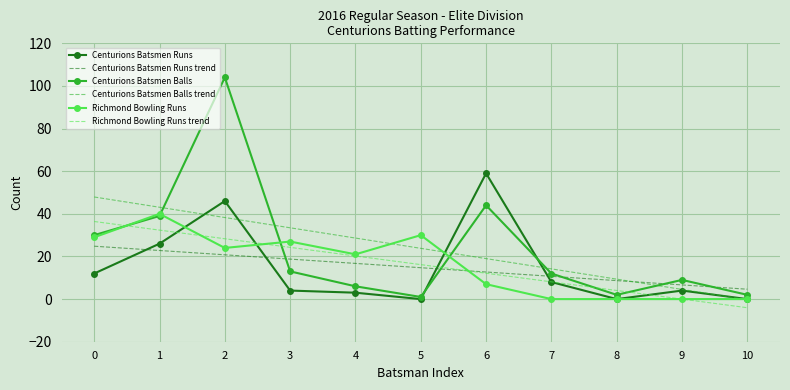

Where is Centurions Batsmen Runs nearest to the value 29?

1